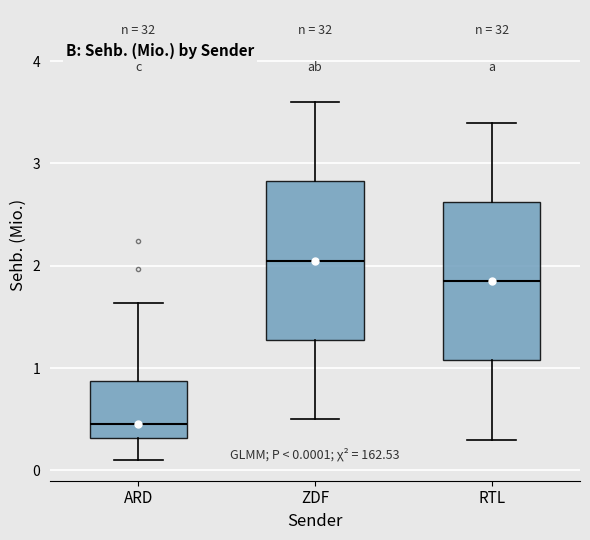

Which box's median line is the lowest?

ARD